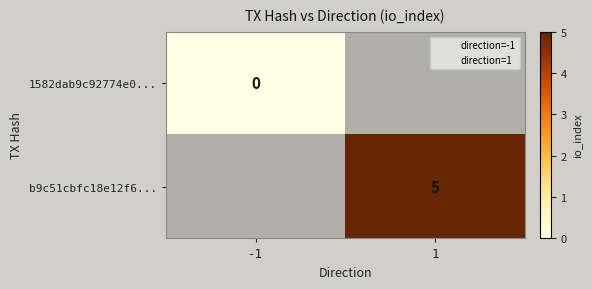

At how many categories does at least one series exceed 0?

1